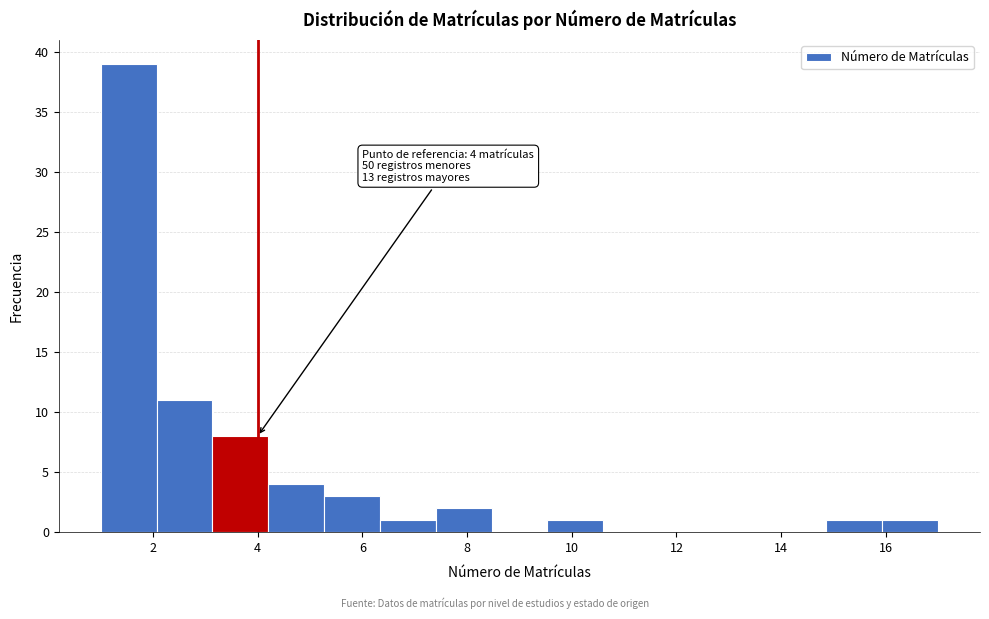

Which range on the x-axis has the tallest bar?

1.0 to 2.0